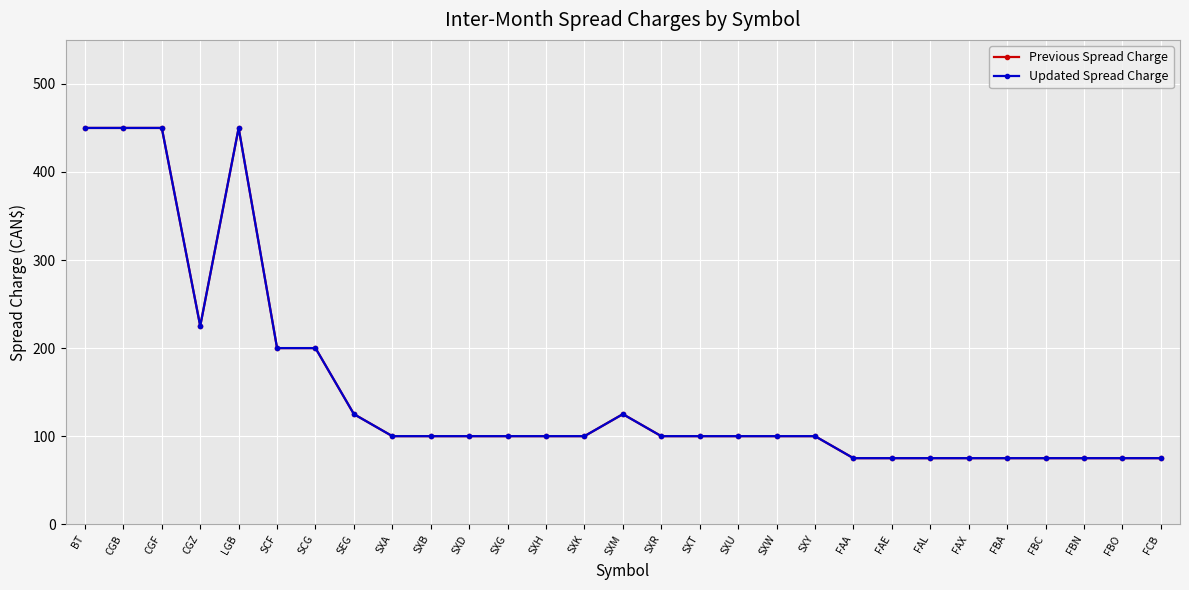

What is the sum of all Previous Spread Charge values?

4450